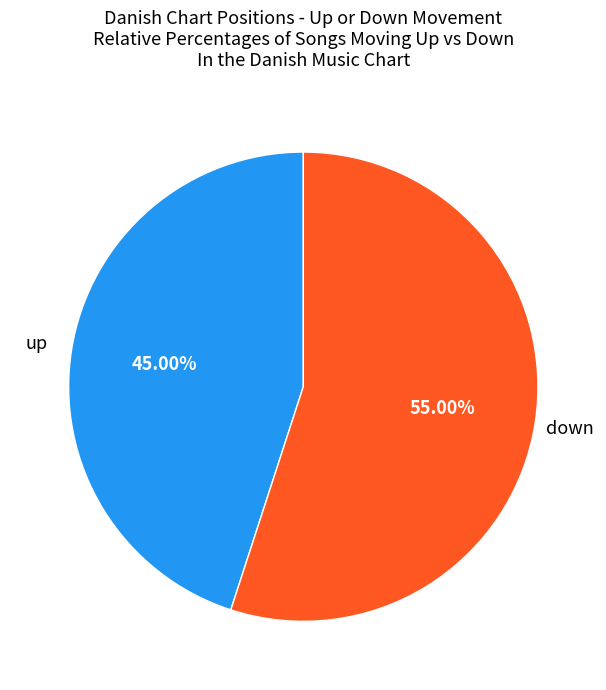

Is there any slice that represents more than half of the pie?

Yes